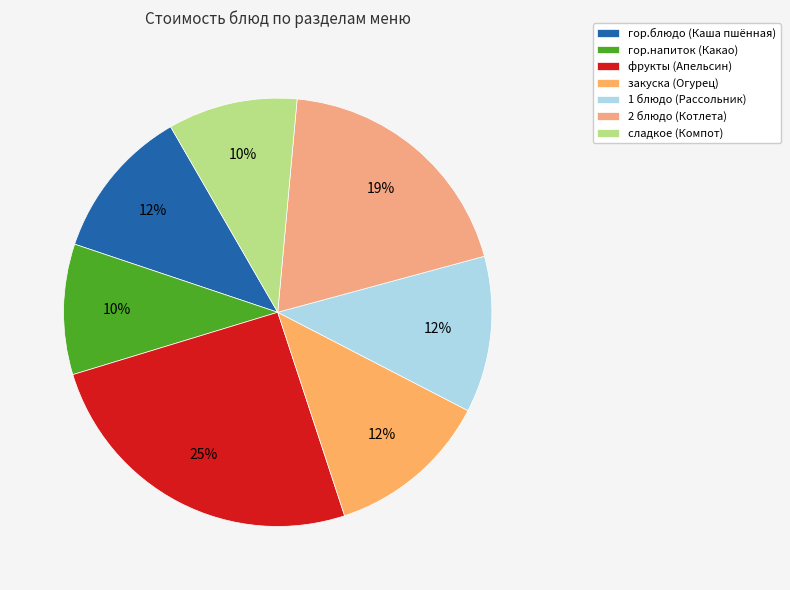

Which slice is the largest?

фрукты (Апельсин)